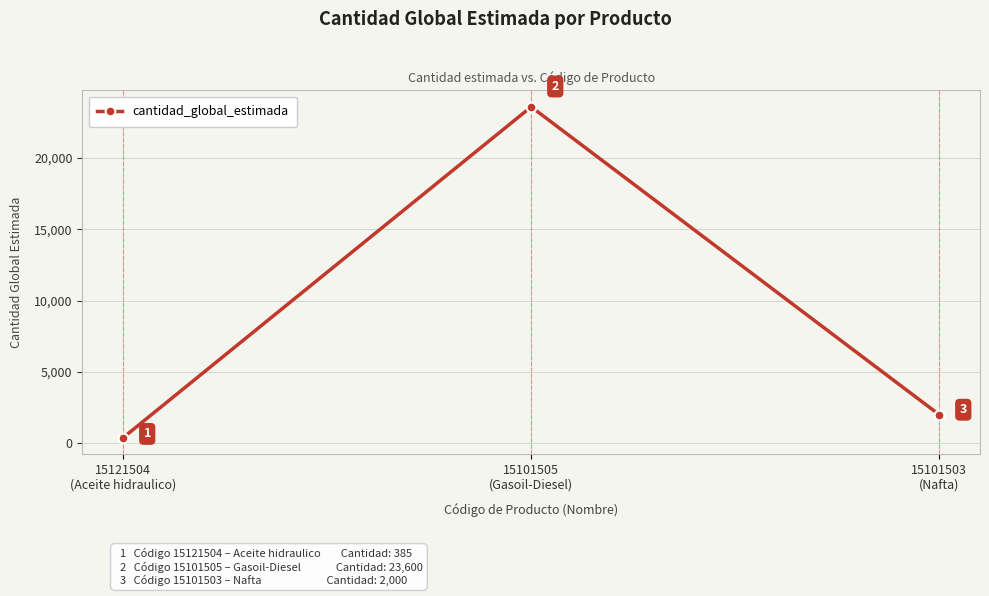

Rank the categories by value from lowest to highest.

15121504
(Aceite hidraulico), 15101503
(Nafta), 15101505
(Gasoil-Diesel)